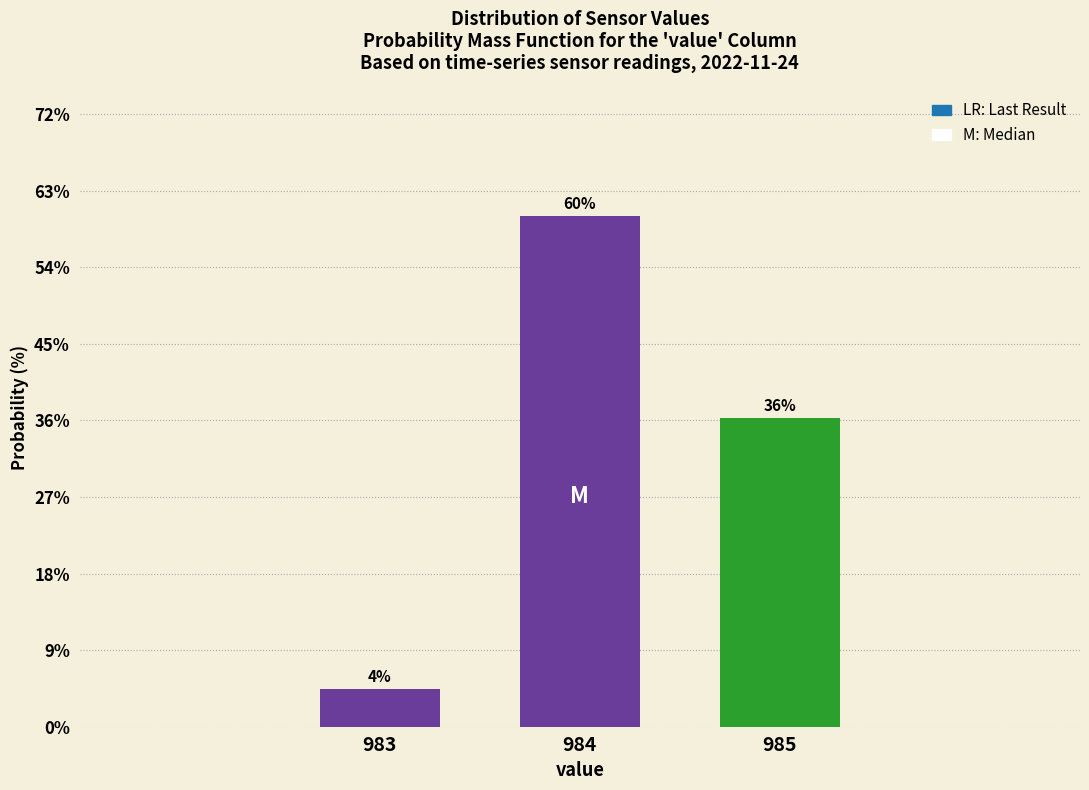

How many bars are there in total?

3